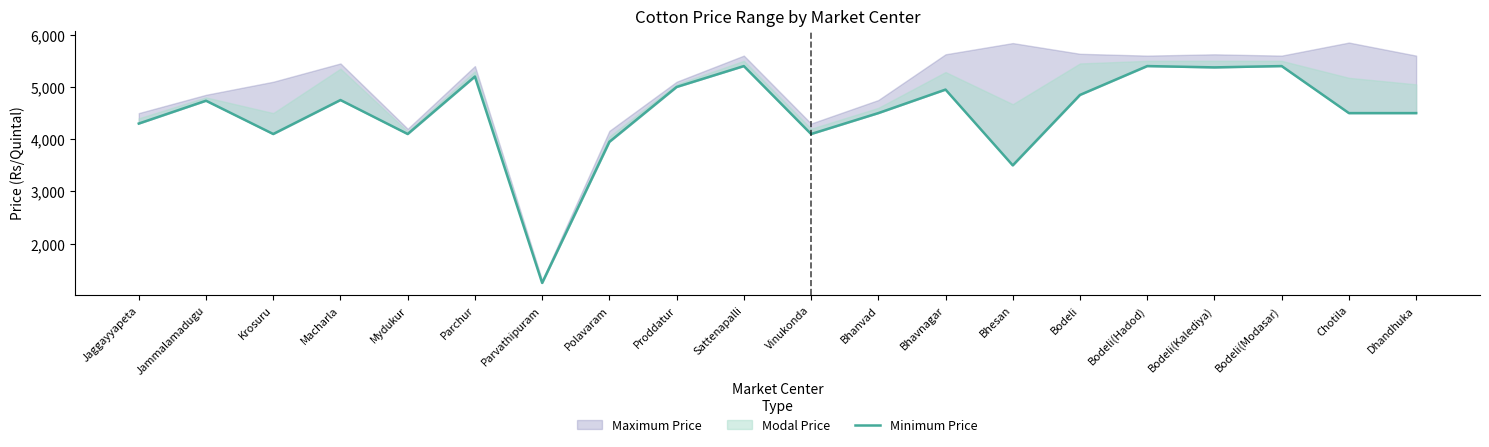

What is the label of the 9th point from the left?

Proddatur